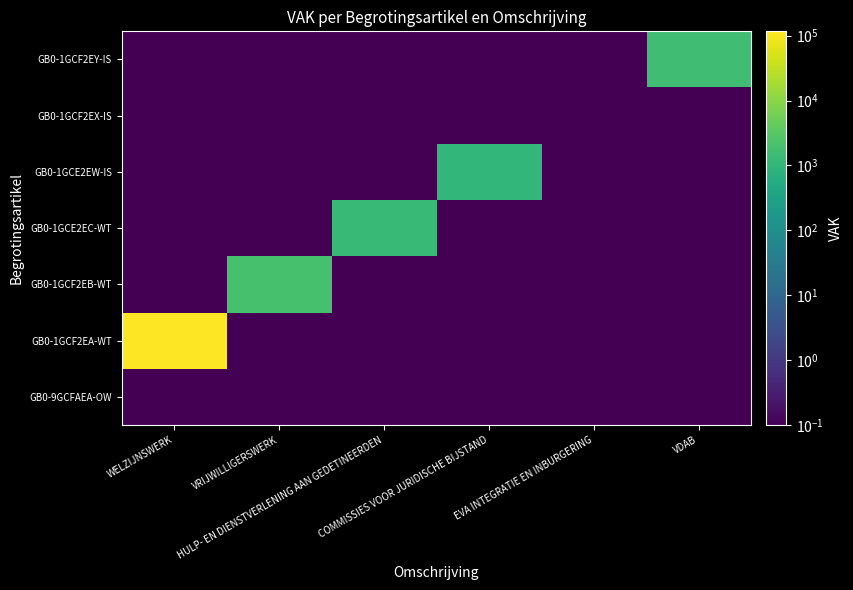

Which category has the lowest value across all series?

WELZIJNSWERK